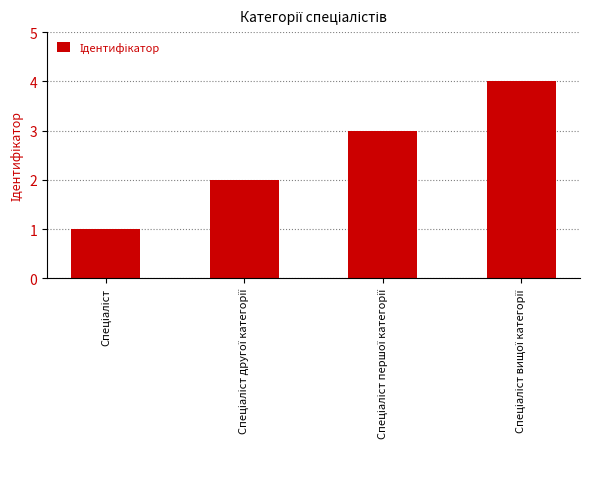

What is the greatest value displayed?

4